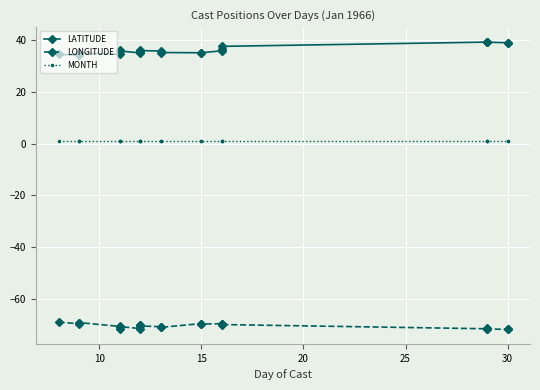

True or false: LONGITUDE has a value of -43.7 at 17.

False